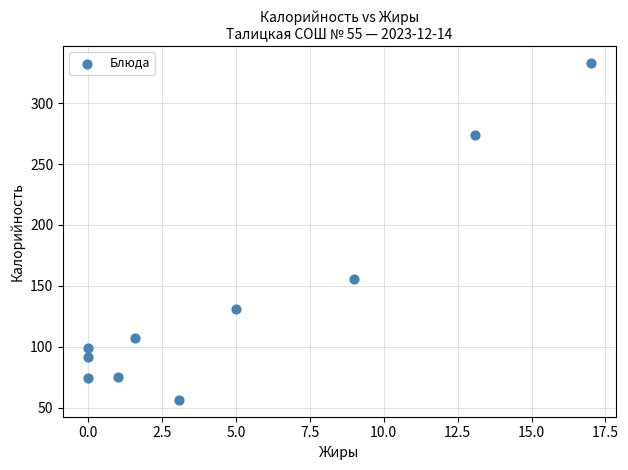

What Y value in the scatter plot is closest to 194?

156.0